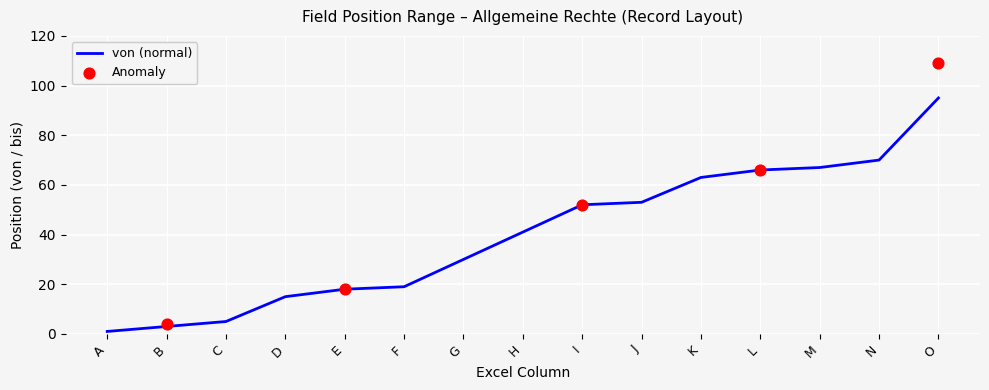

What is the ratio of the value at O to the value at C?

19.0